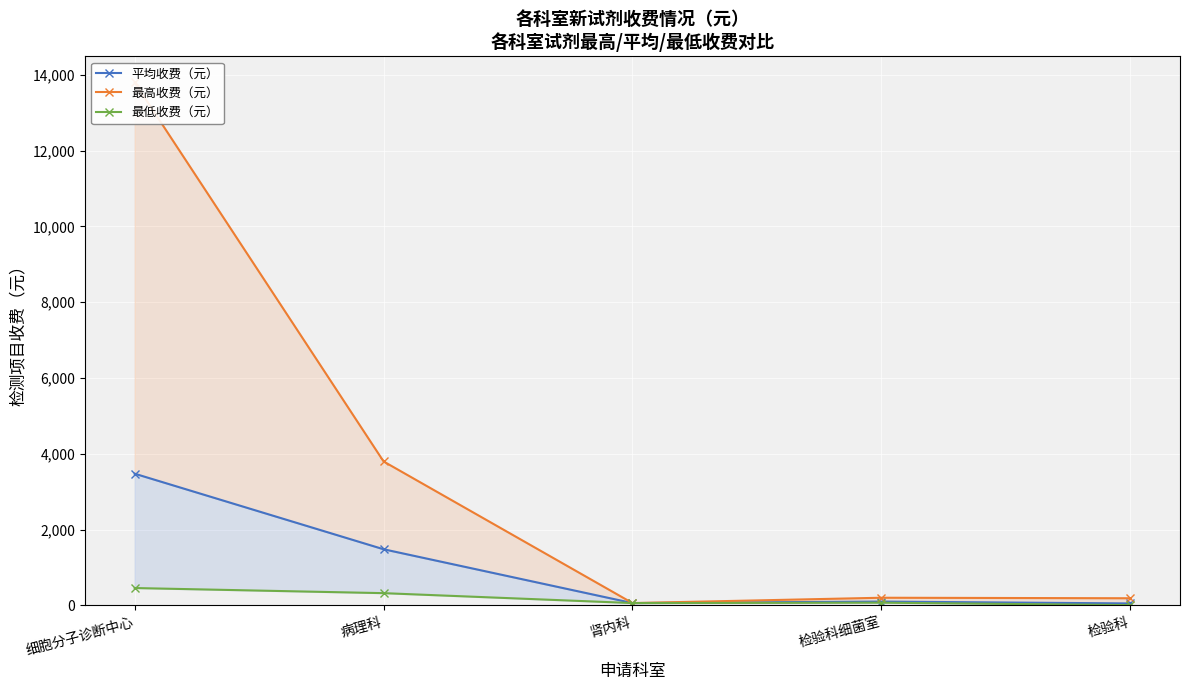

Reading right to left, what are all the values shown in this chart?

平均收费（元）: 检验科=53.8	检验科细菌室=103.1	肾内科=63.5	病理科=1483.4	细胞分子诊断中心=3476.8
最高收费（元）: 检验科=190.4	检验科细菌室=204.0	肾内科=63.5	病理科=3800.0	细胞分子诊断中心=13800.0
最低收费（元）: 检验科=9.2	检验科细菌室=73.5	肾内科=63.5	病理科=325.0	细胞分子诊断中心=460.0